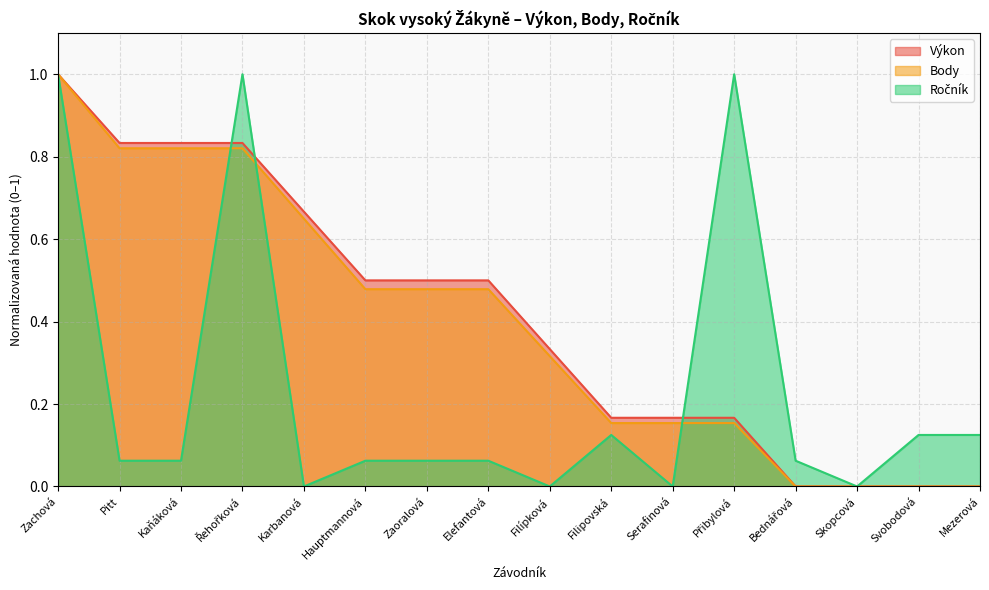

Which series changed the most between Karbanová and Zaoralová?

Body